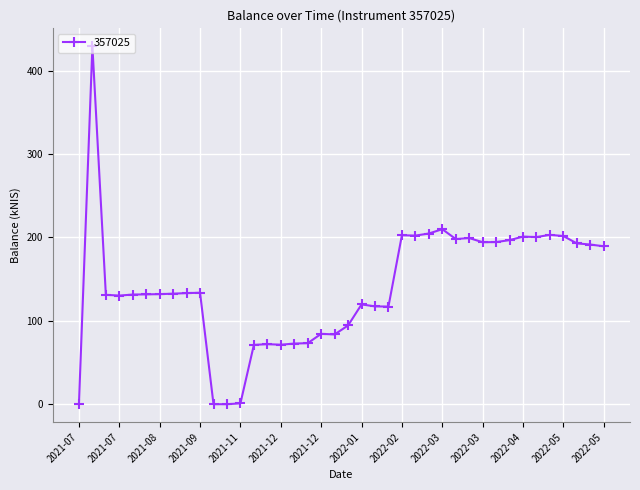

Does the chart display data point markers on the line(s)?

Yes